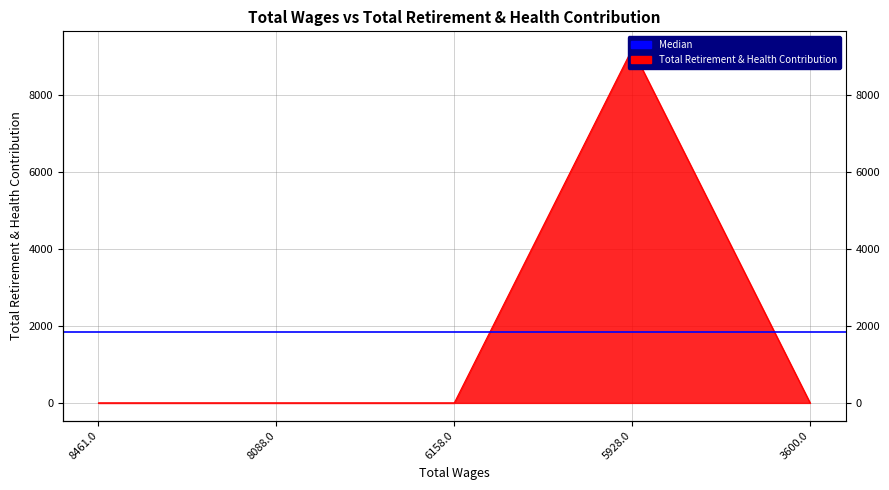

Which category has the highest value across all series?

5928.0